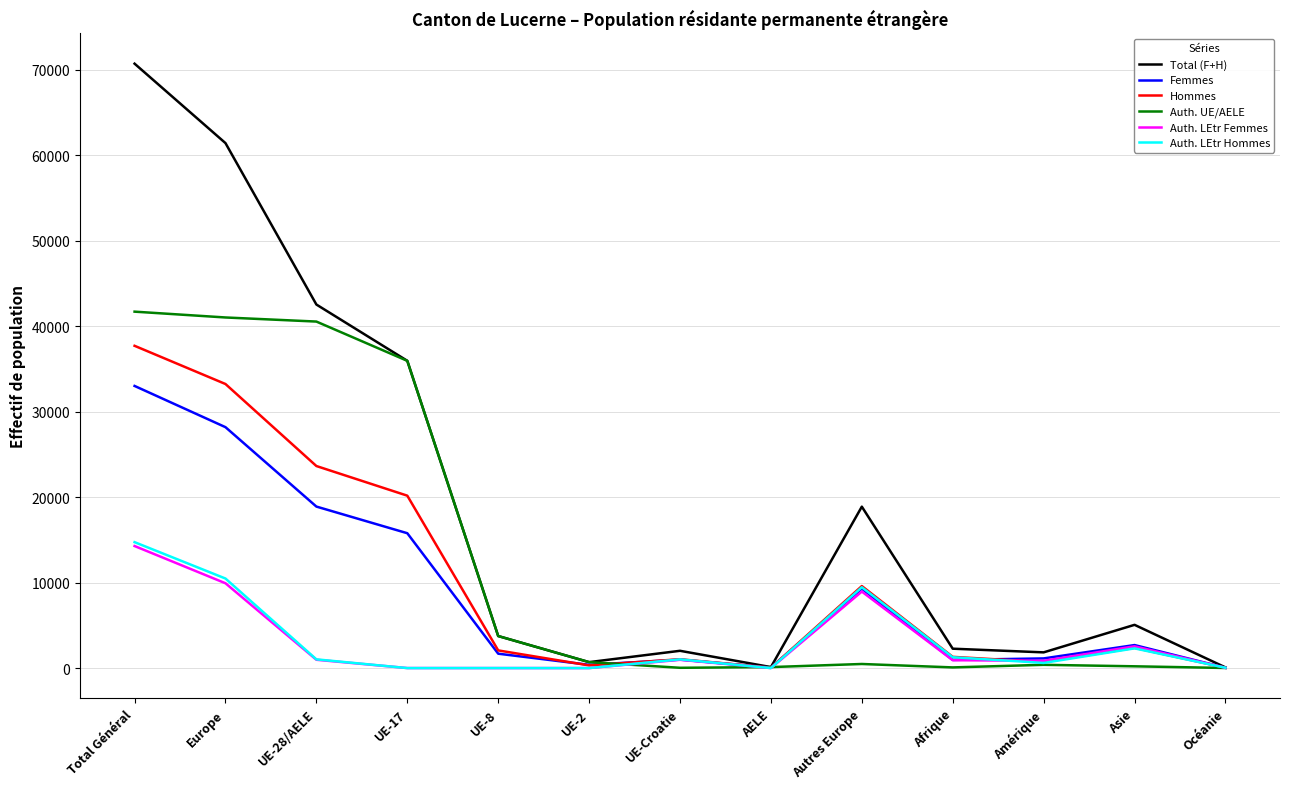

Where is Total (F+H) nearest to the value 35399?

UE-17